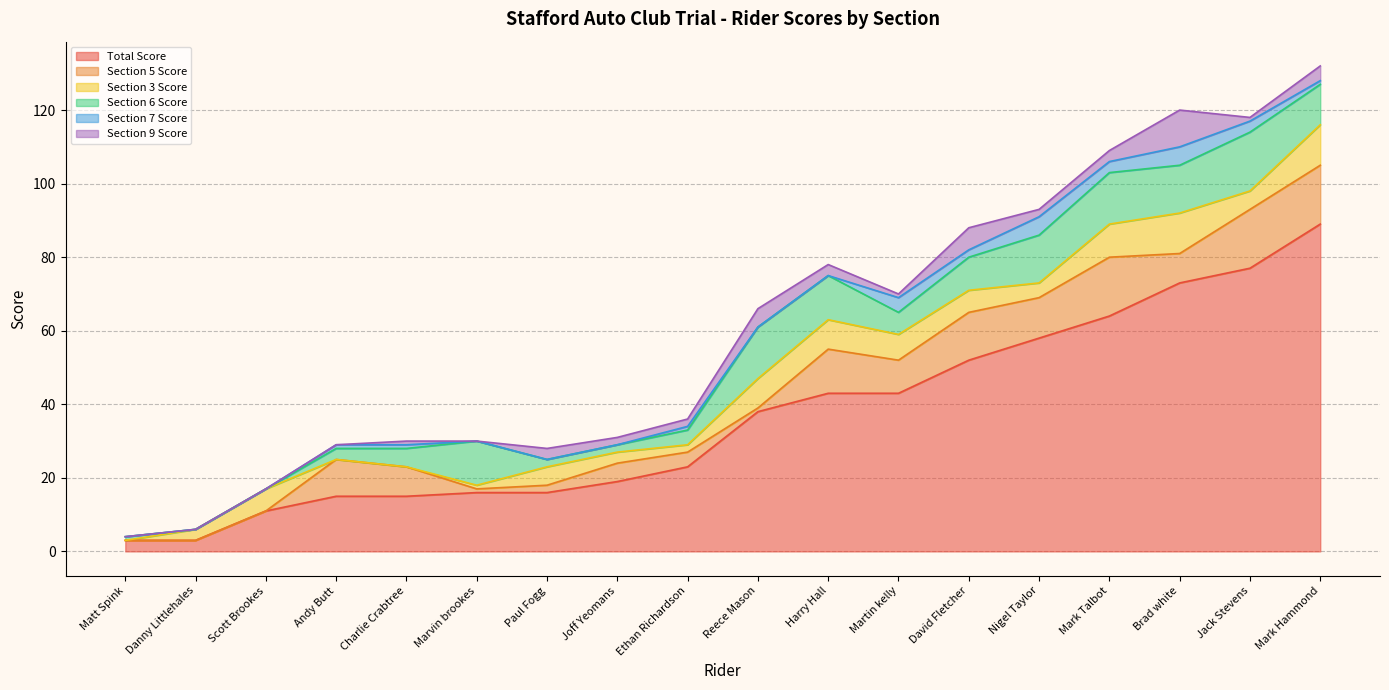

Which has a higher value, Reece Mason or Mark Talbot?

Mark Talbot